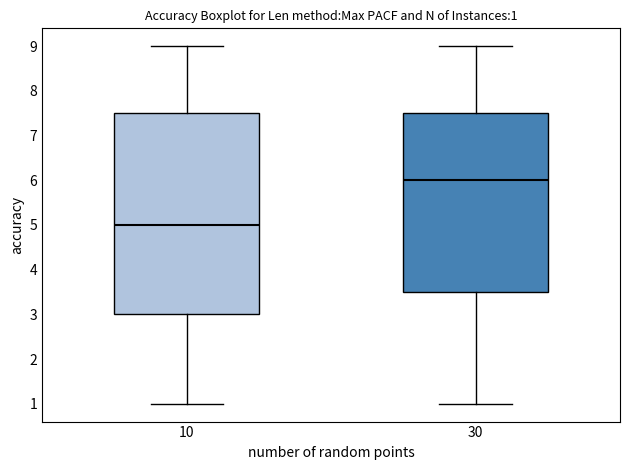

Which box has the highest median line?

30